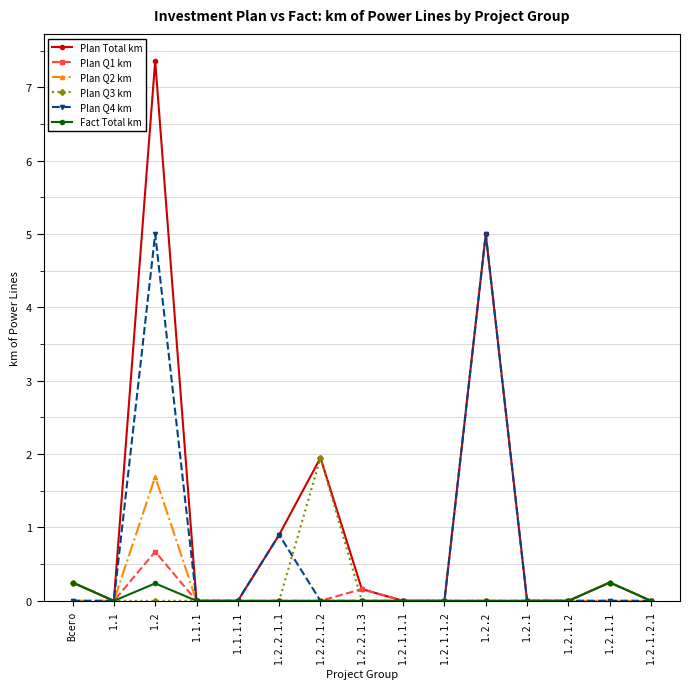

Is this an area chart (filled region under the line)?

No